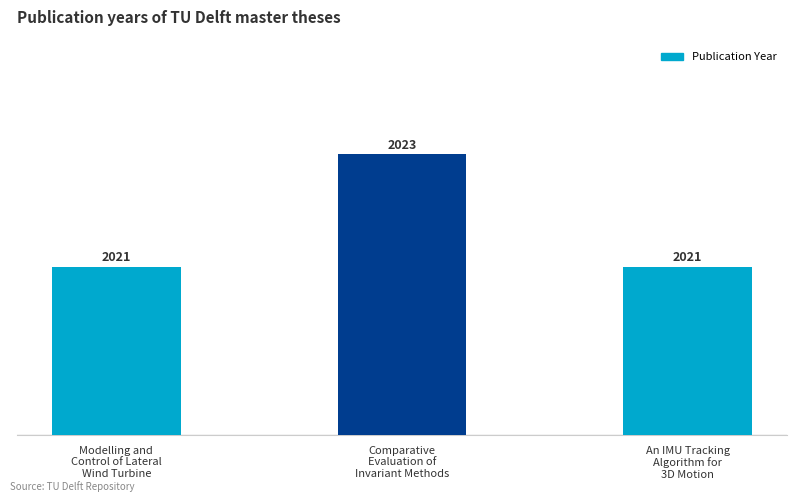

What is the value of the 3rd bar from the left?

2021